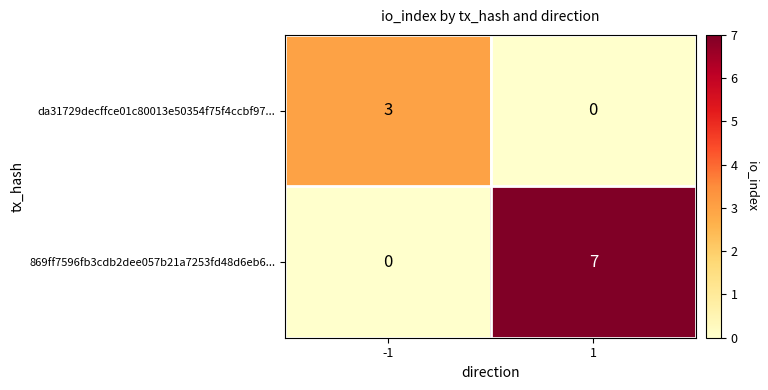

What is the difference between the maximum and minimum values in the da31729decffce01c80013e50354f75f4ccbf97... series?

3